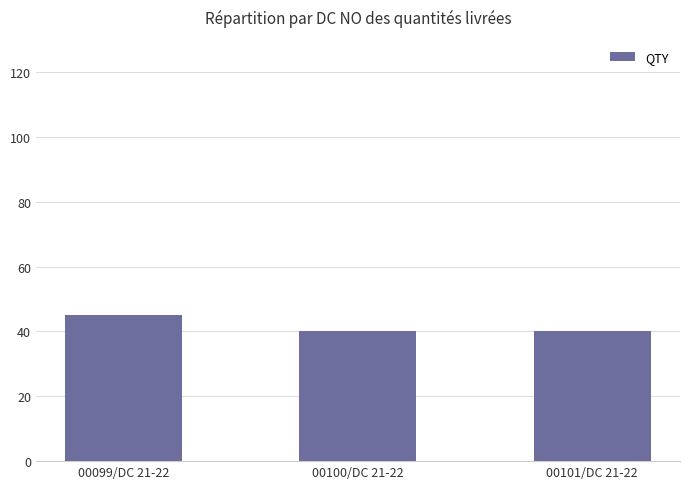

What is the label of the 3rd bar from the right?

00099/DC 21-22